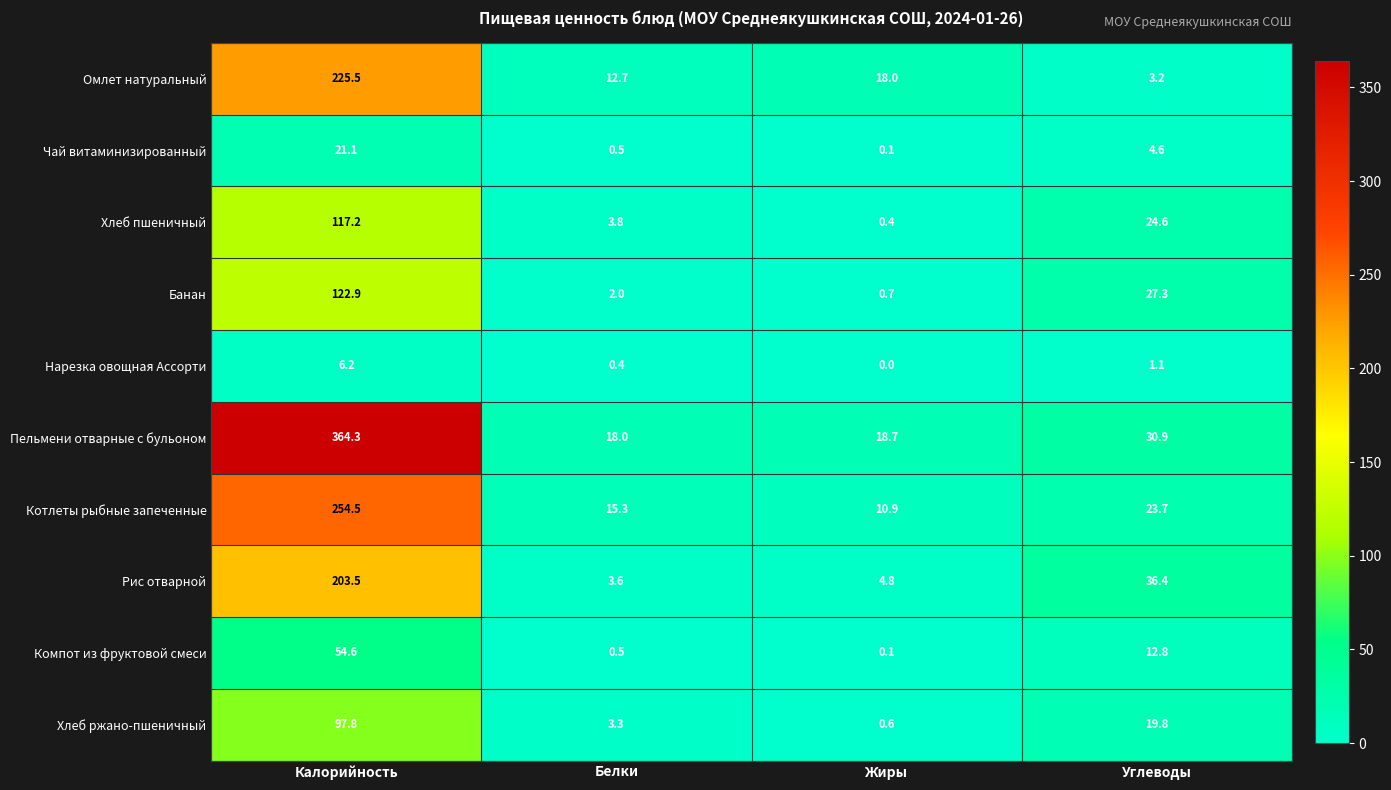

At which label is Нарезка овощная Ассорти closest to 3?

Углеводы